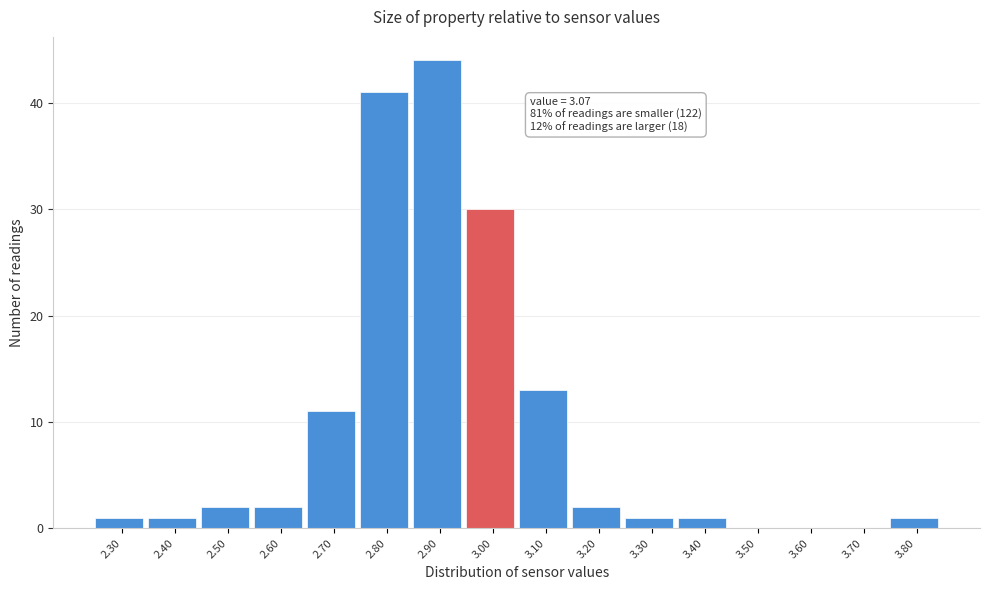

Reading right to left, transcribe all the data shown in this chart.

3.80=1	3.70=0	3.60=0	3.50=0	3.40=1	3.30=1	3.20=2	3.10=13	3.00=30	2.90=44	2.80=41	2.70=11	2.60=2	2.50=2	2.40=1	2.30=1